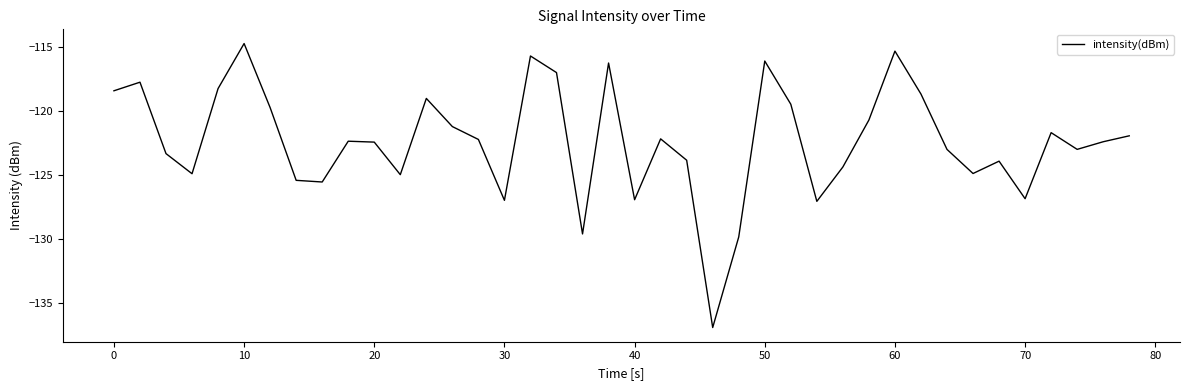

What is the smallest value displayed?

-136.9